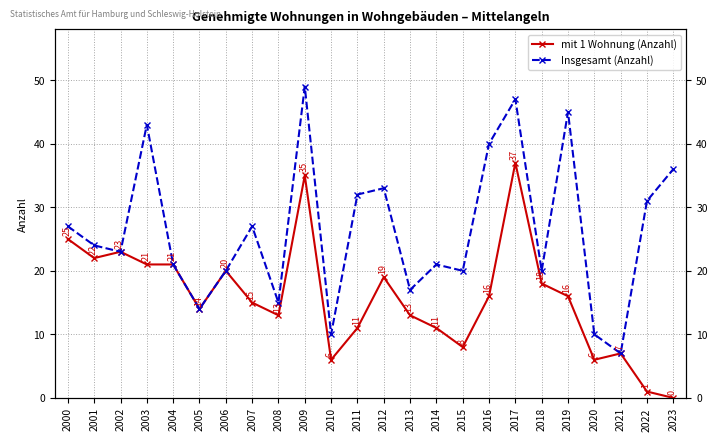

Between 2008 and 2013, which is larger?

2008